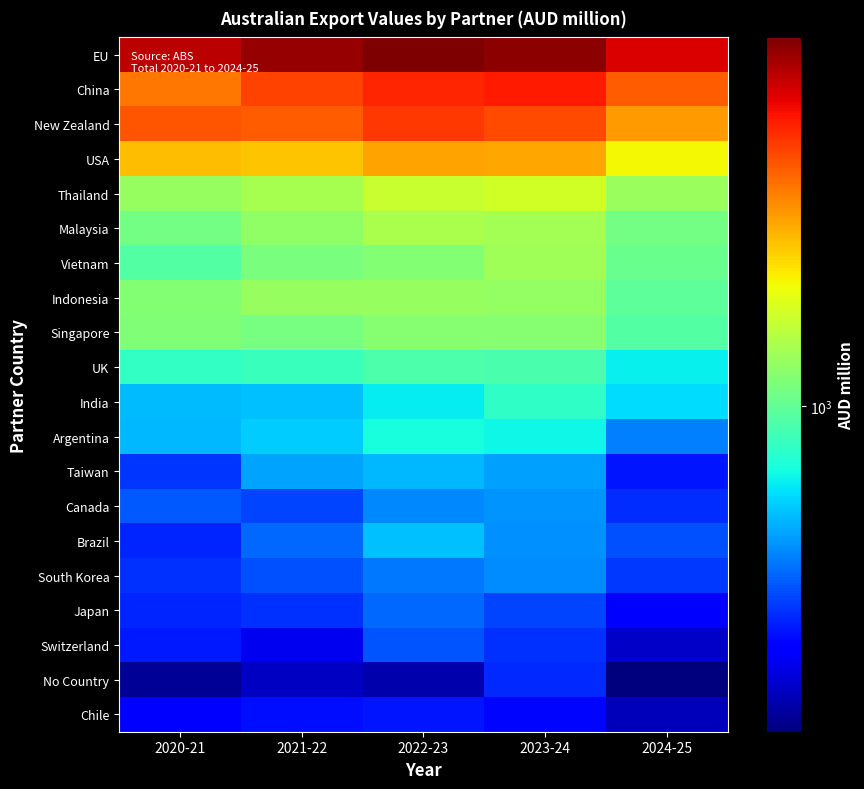

What is the total value across all series at 2021-22?

28245.1